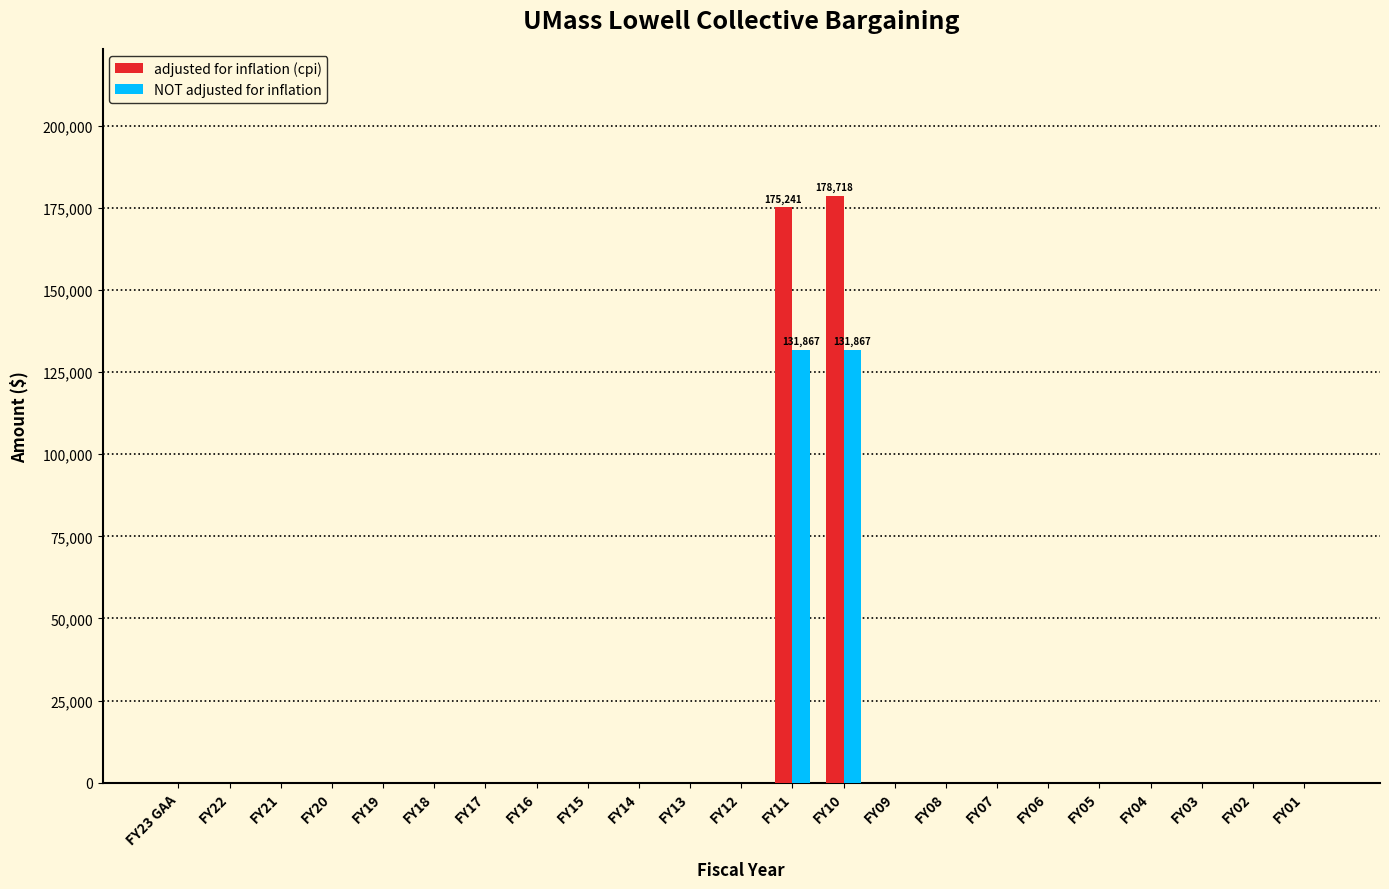

Which category has the highest value across all series?

FY10